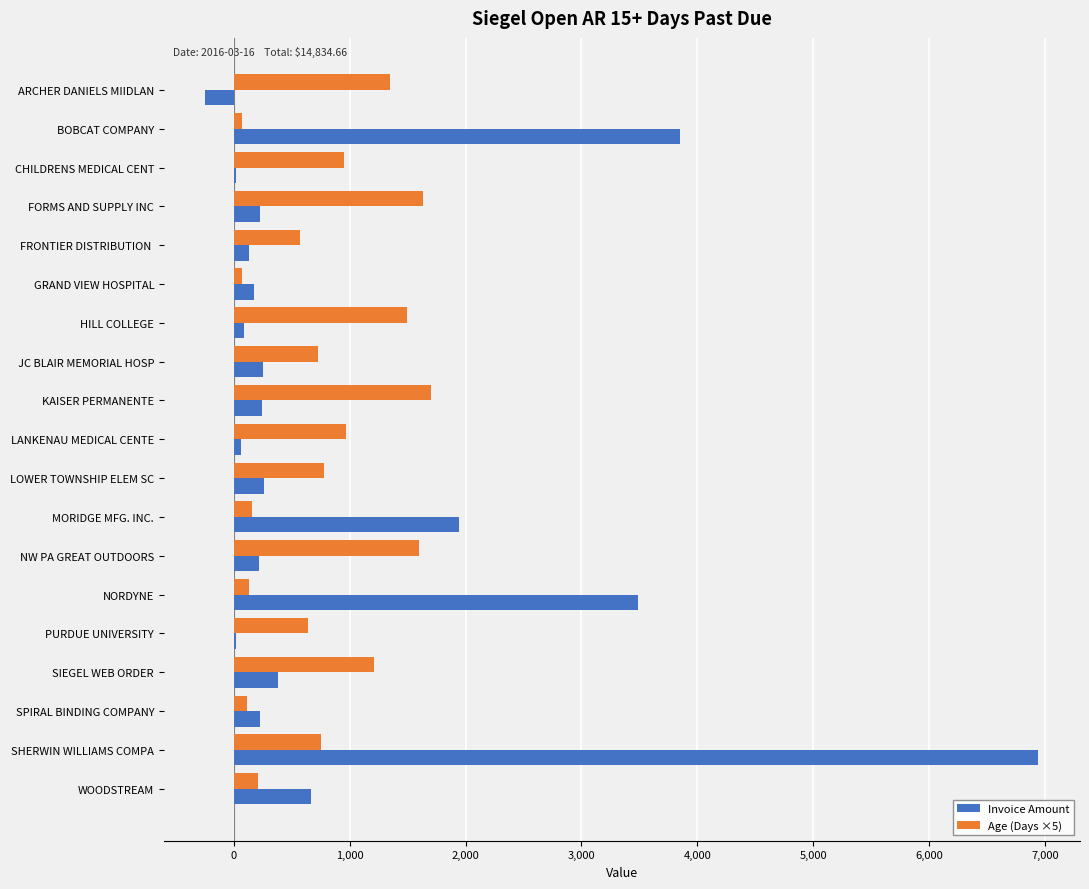

What is the greatest value displayed?

6941.0